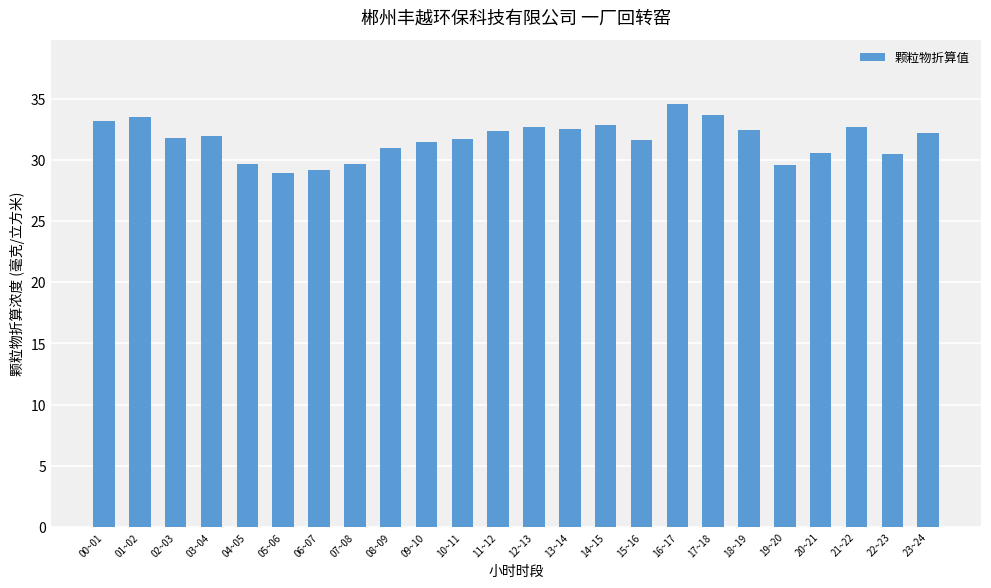

What position from the right is 16~17?

8